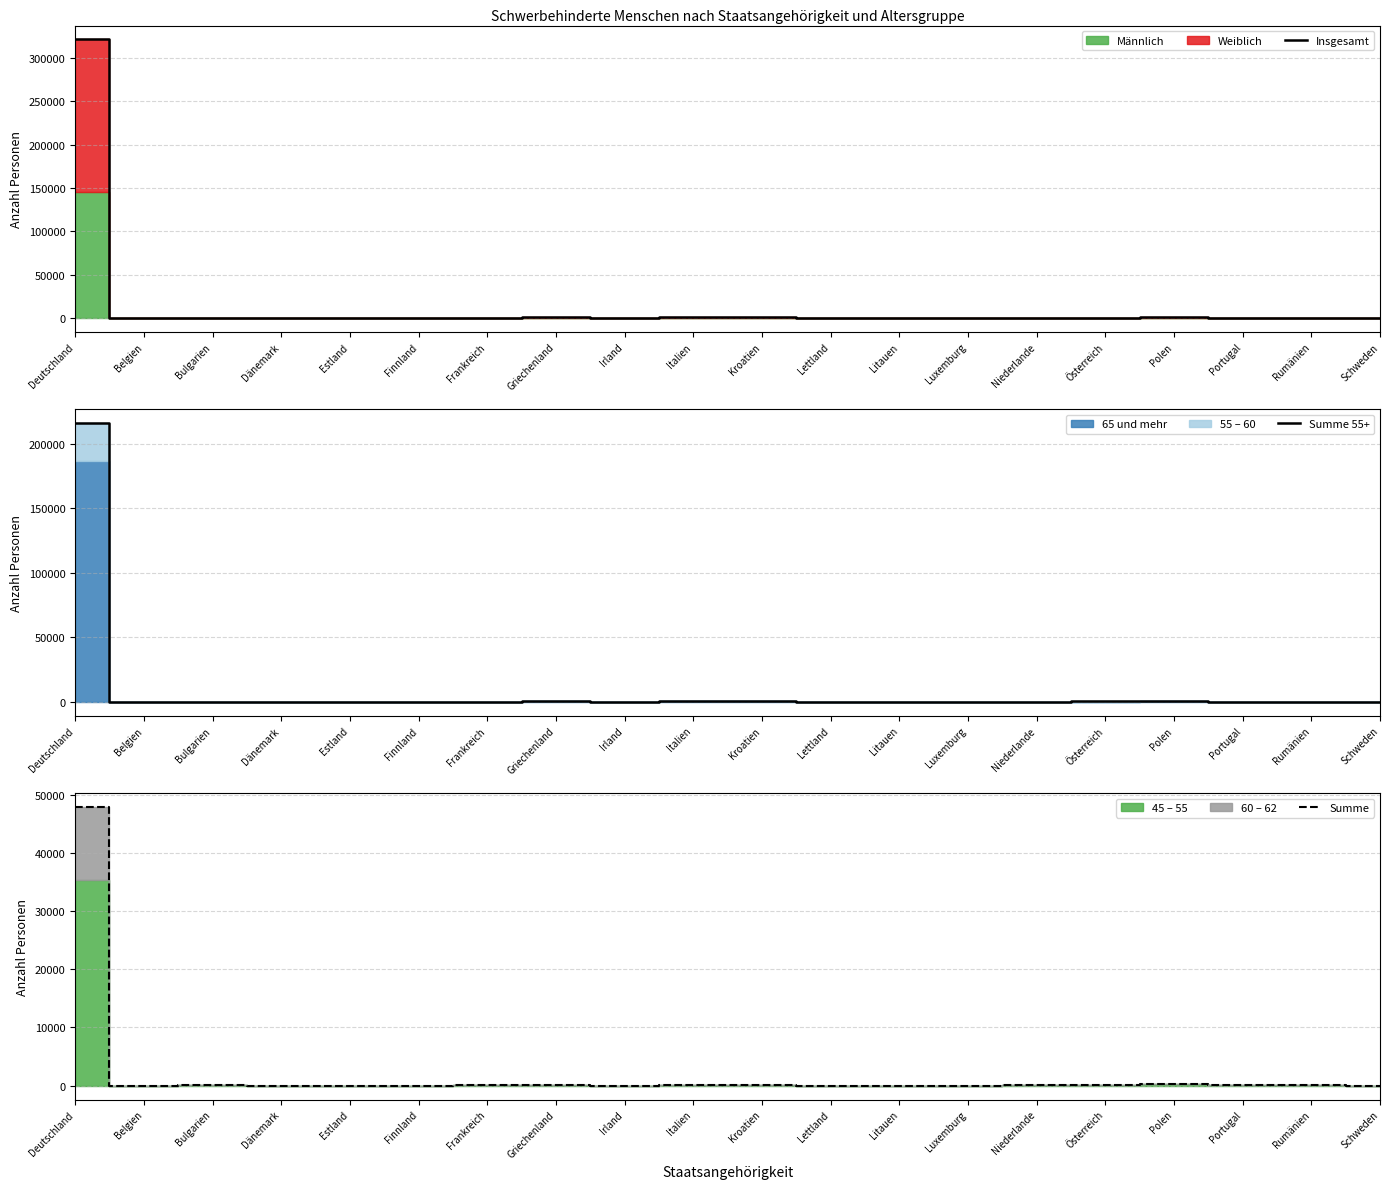

How many series are shown in this chart?

3